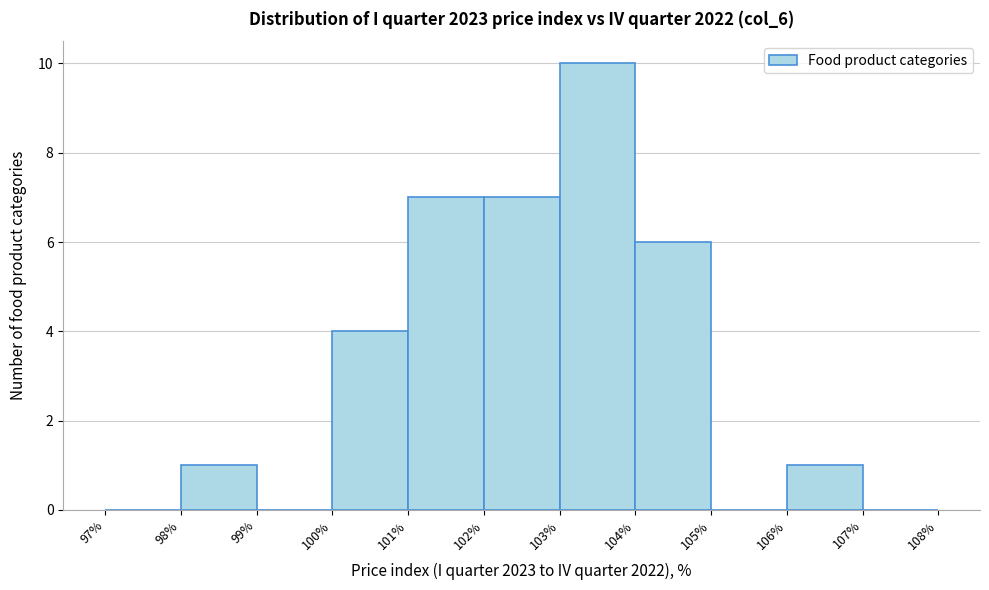

Over which range of the x-axis is the bar tallest?

103% to 104%